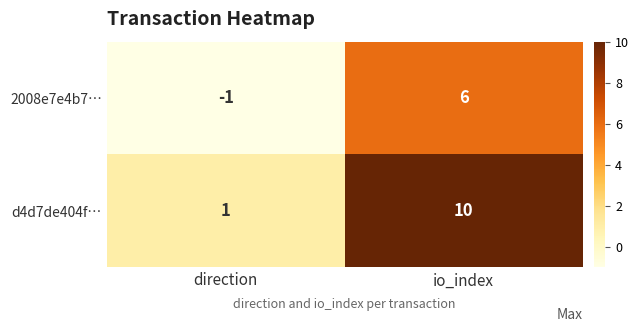

Reading left to right, list all the values displayed in this chart.

2008e7e4b7…: -1	6
d4d7de404f…: 1	10